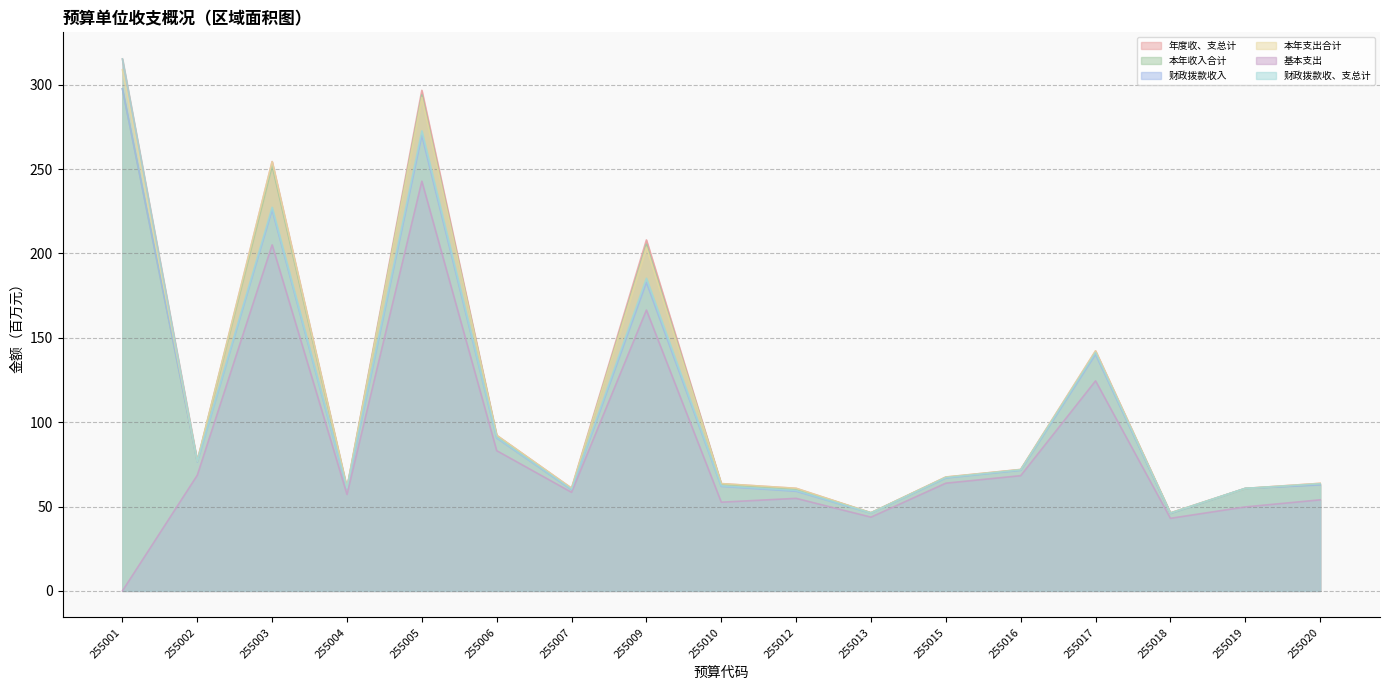

What is the approximate value of 财政拨款收入 at 255015?

66.9